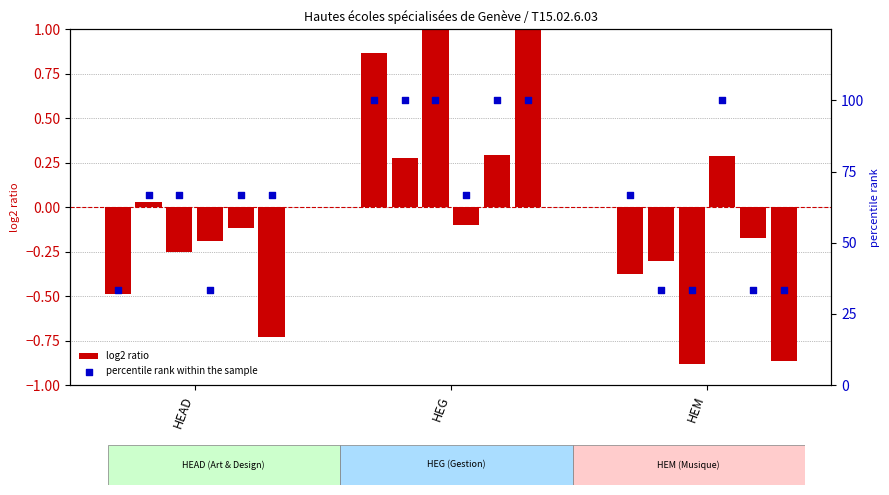

Which series reaches the maximum Y coordinate?

percentile rank within the sample